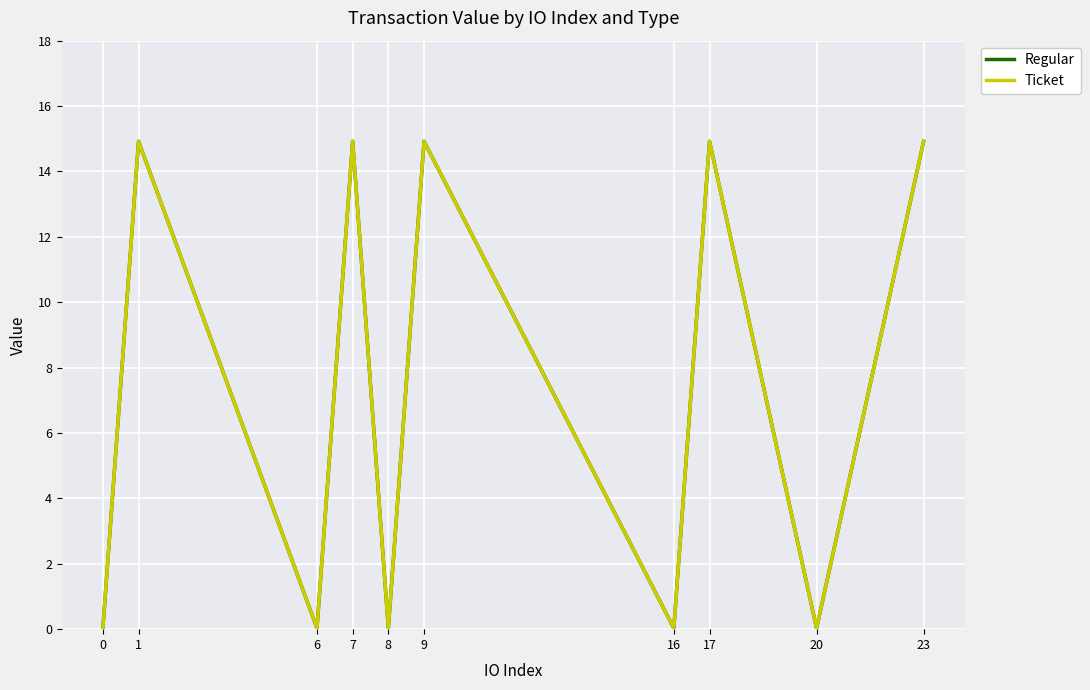

Rank the series at 8 from lowest to highest value.

Regular, Ticket